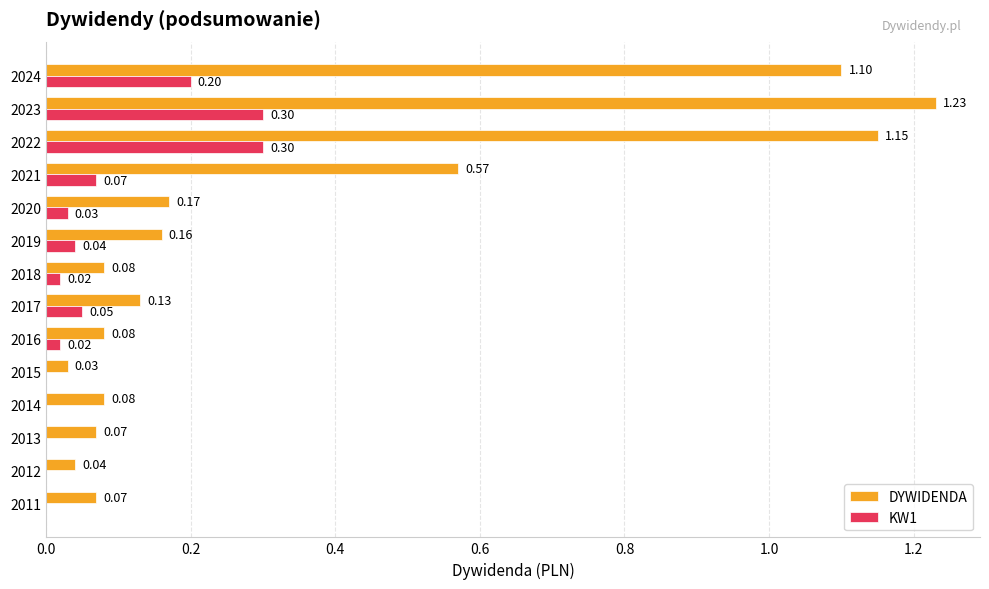

What is the sum of all KW1 values?

1.0